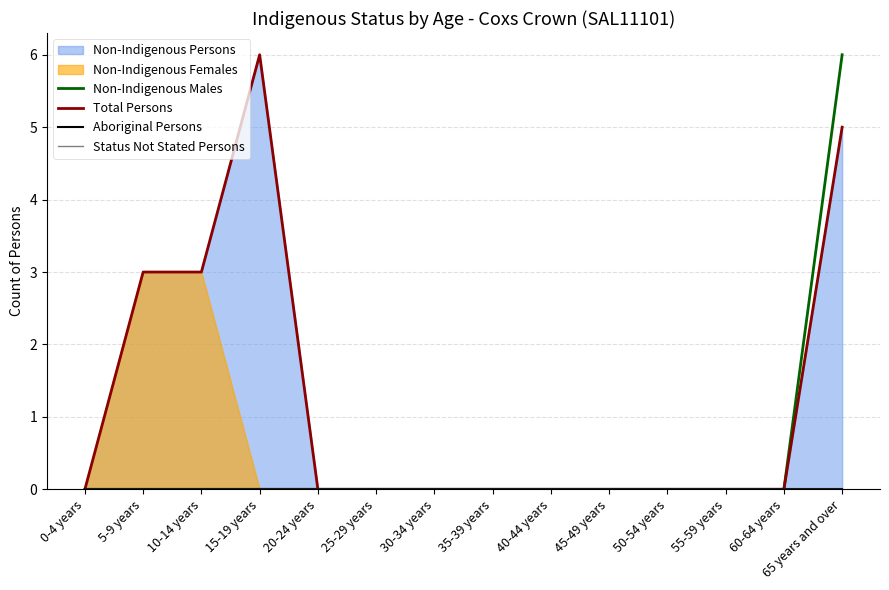

Which series has the largest total across all categories?

Total Persons